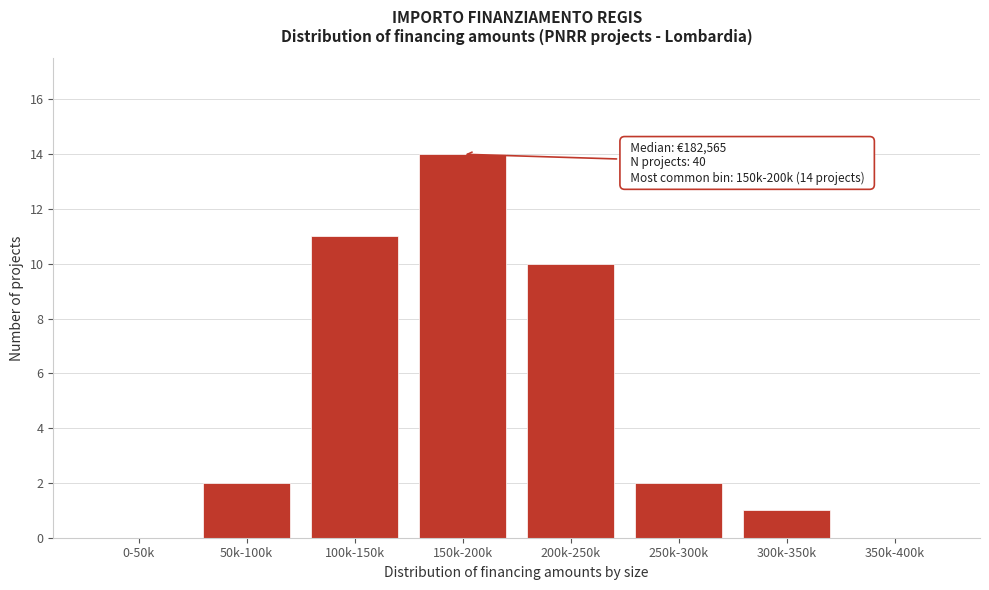

Reading left to right, transcribe all the data shown in this chart.

0-50k=0	50k-100k=2	100k-150k=11	150k-200k=14	200k-250k=10	250k-300k=2	300k-350k=1	350k-400k=0